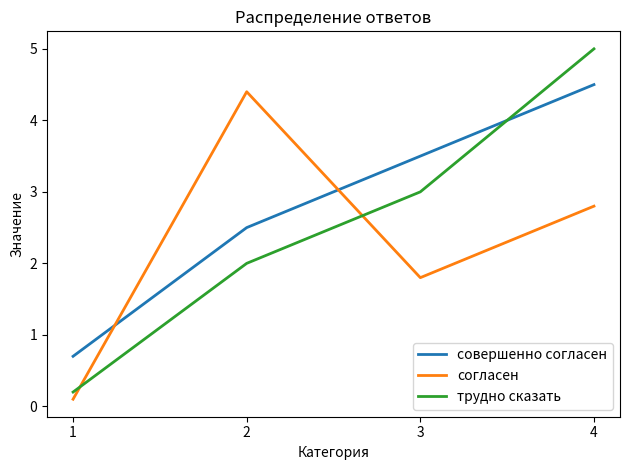

Read the совершенно согласен value at 3.

3.5